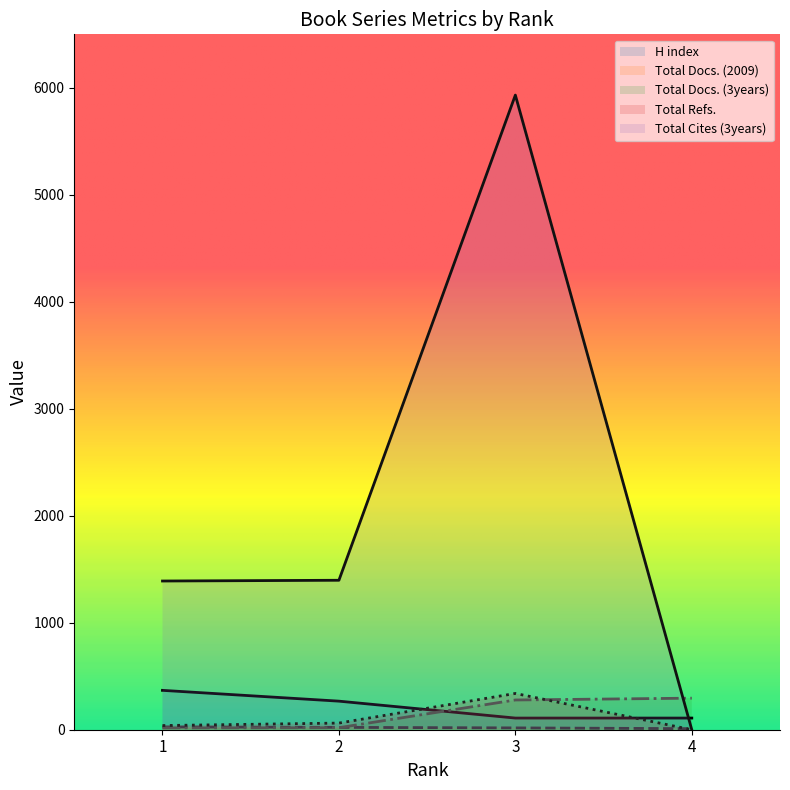

What are all the series names shown in the legend?

H index, Total Docs. (2009), Total Docs. (3years), Total Refs., Total Cites (3years)